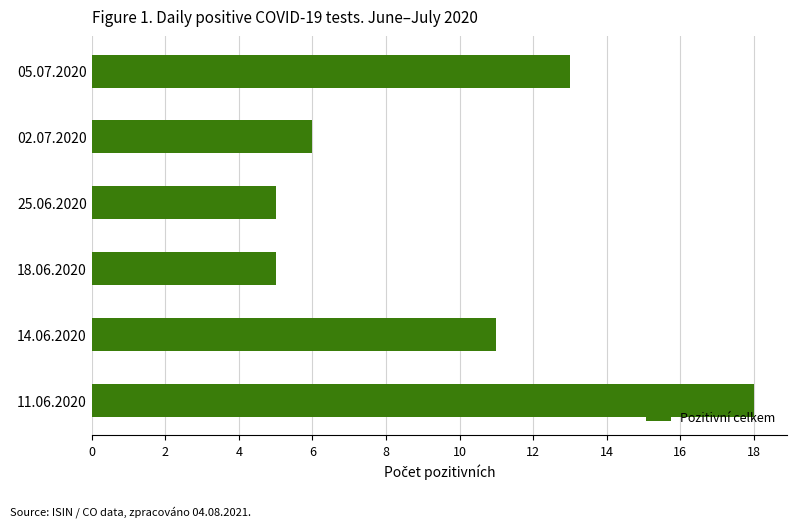

What is the sum of all values?

58